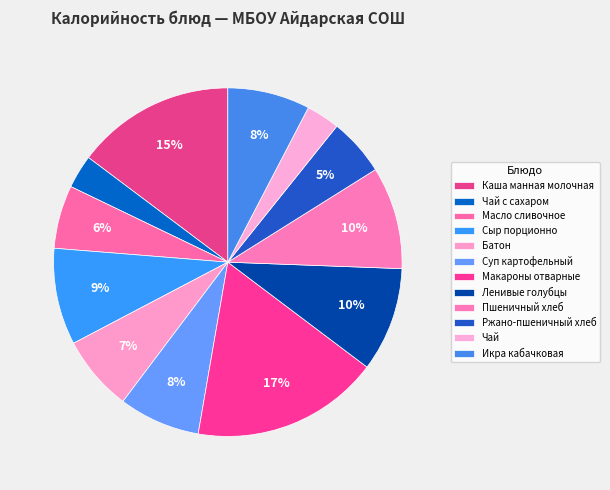

Approximately how many times larger is the value at Каша манная молочная compared to Ленивые голубцы?

1.5